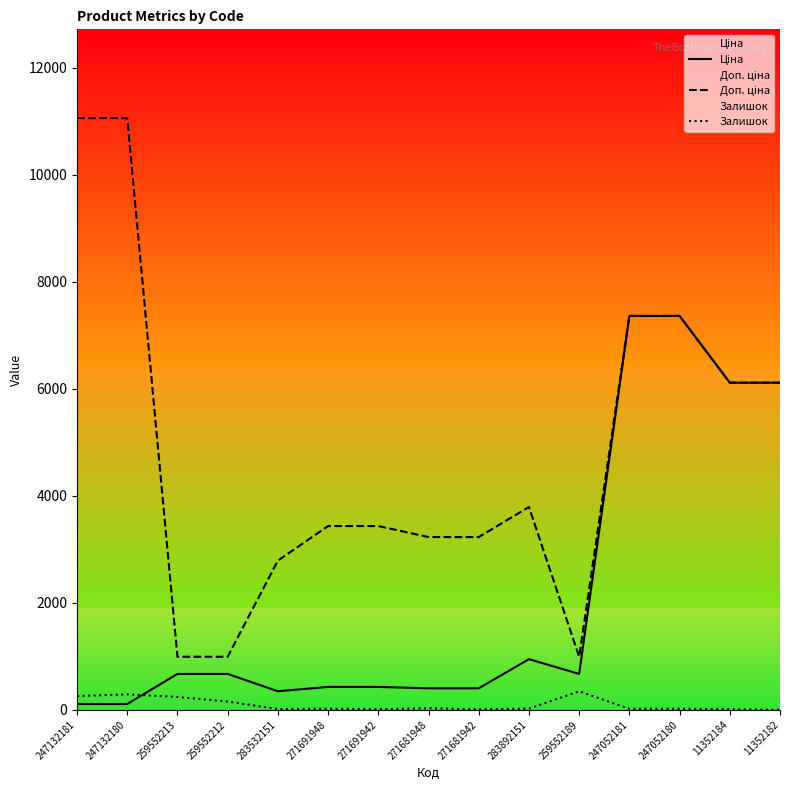

At how many categories does at least one series exceed 8530?

2